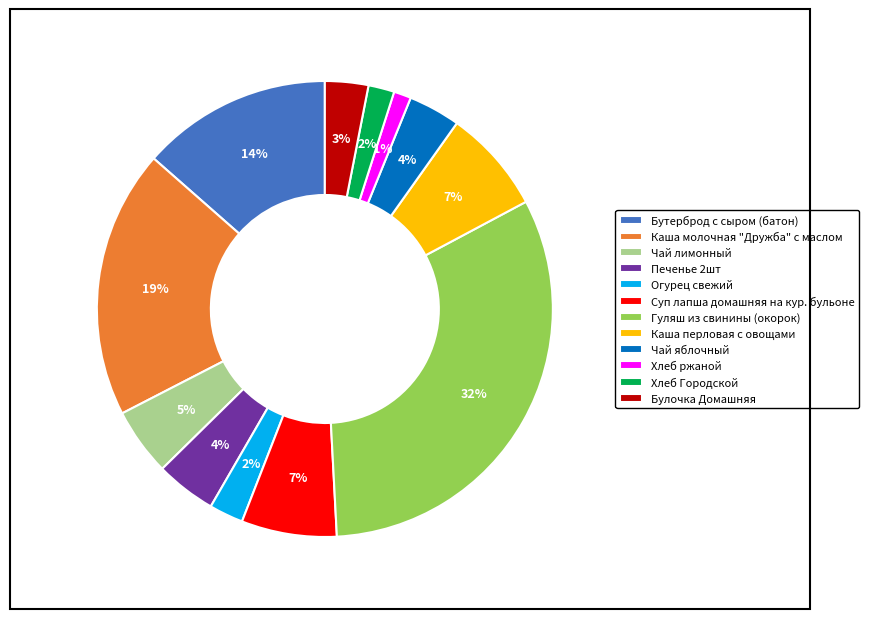

Combined, do Бутерброд с сыром (батон) and Хлеб ржаной account for over 50%?

No